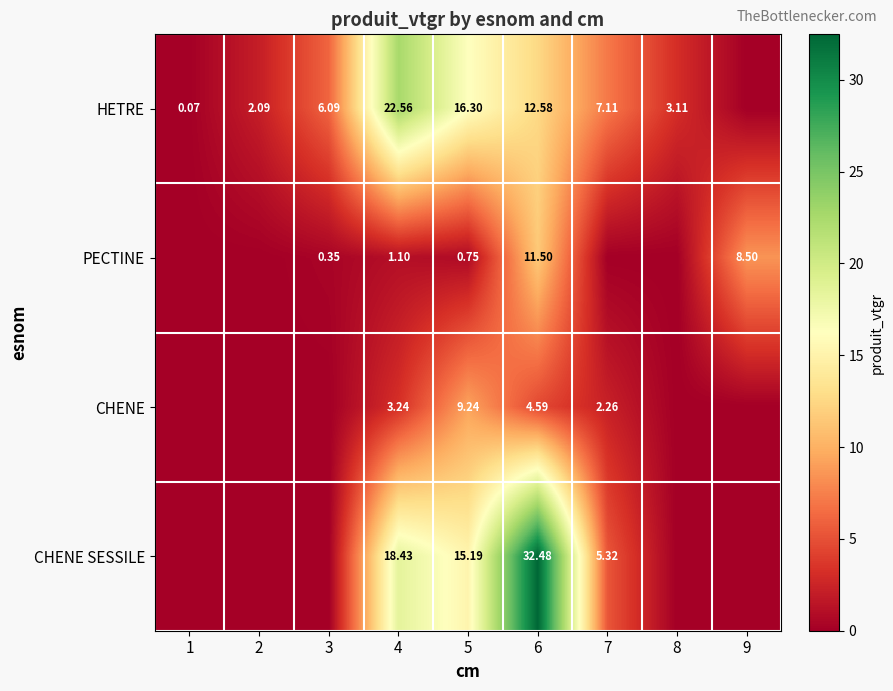

Is the value of CHENE at 4 greater than the value of CHENE SESSILE at 6?

No